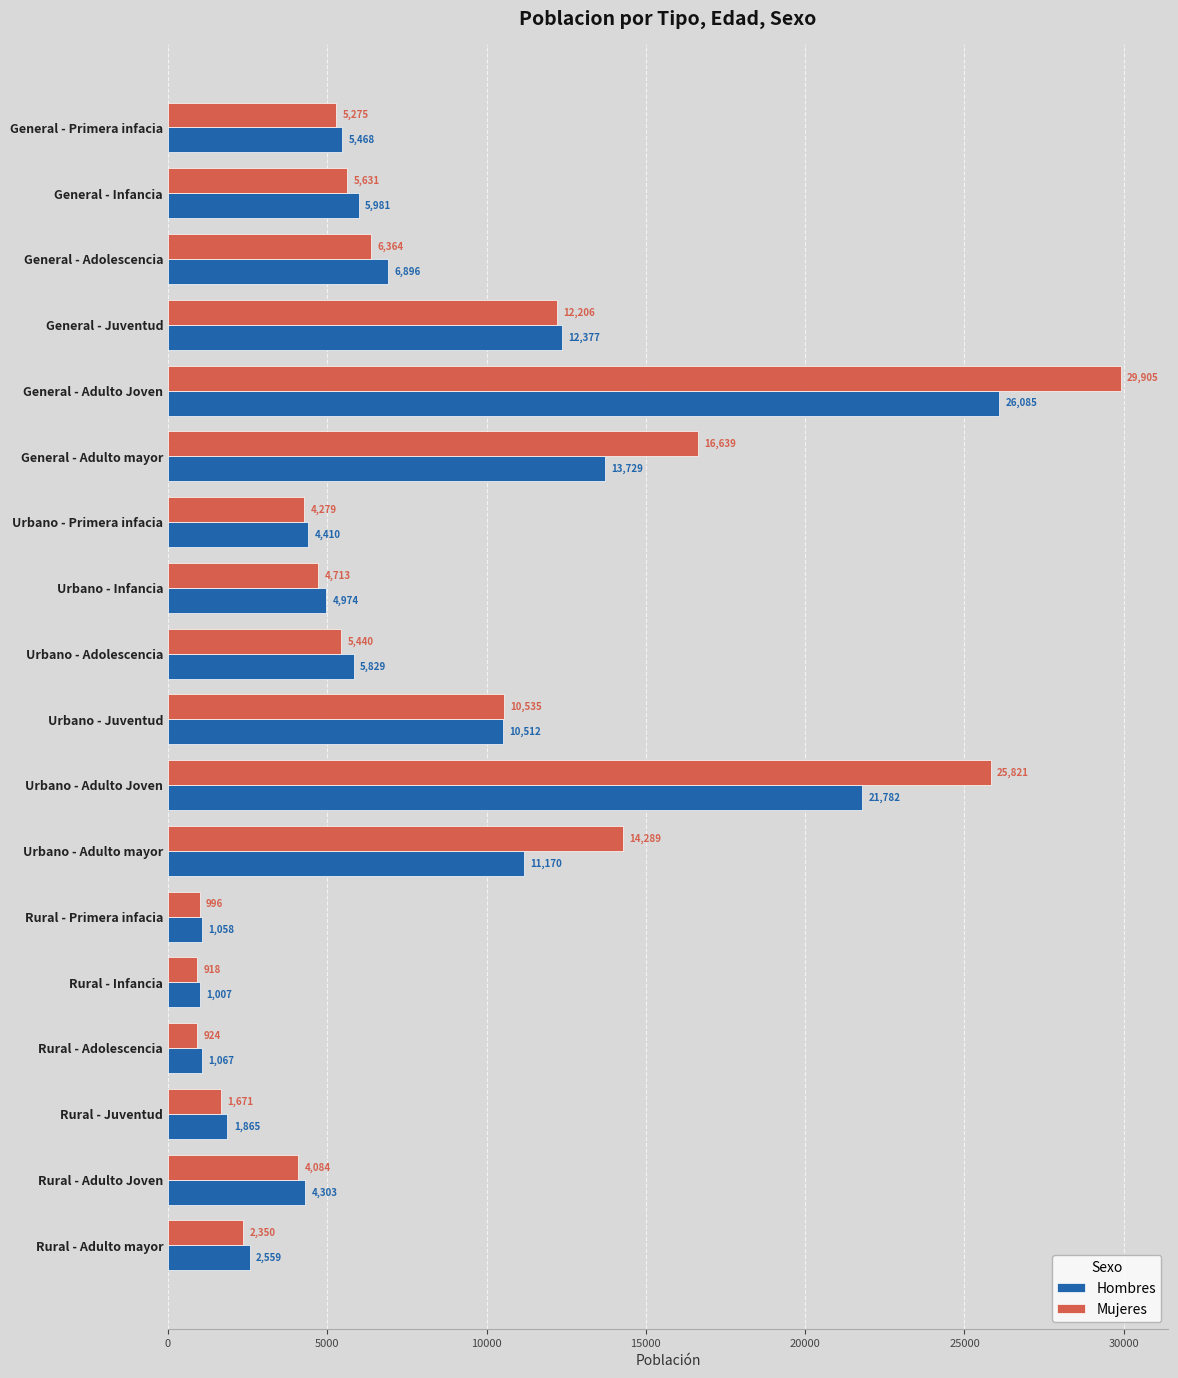

The value of Mujeres at Urbano - Juventud is 10535. True or false?

True